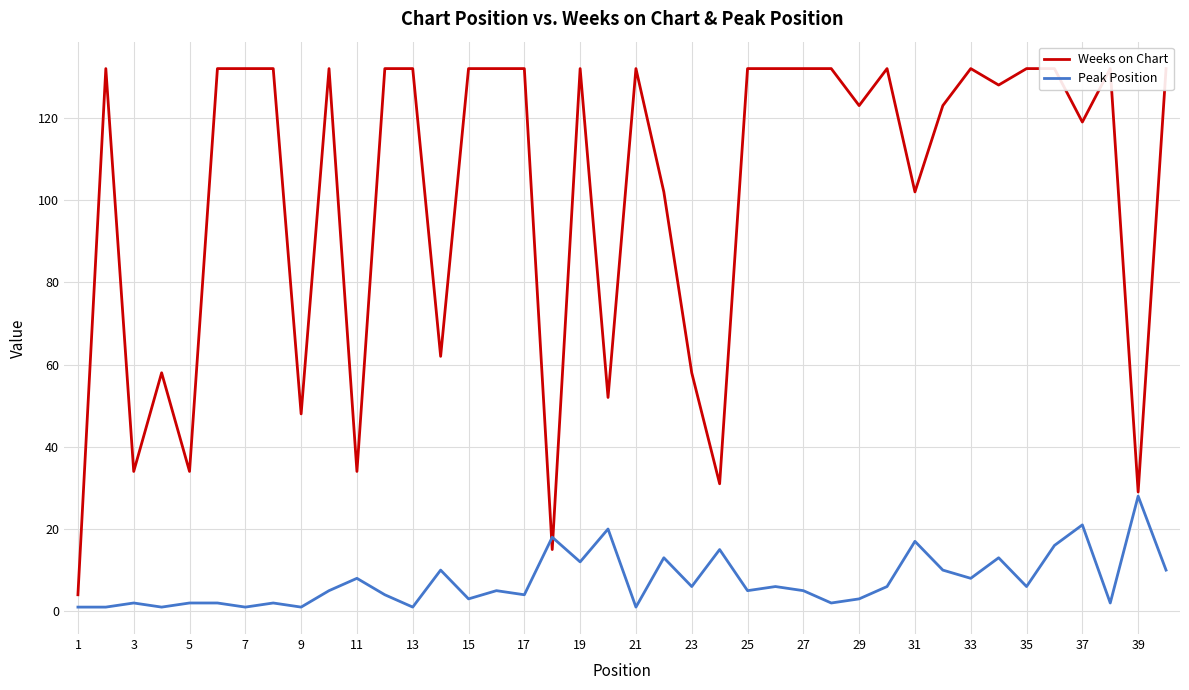

Is it true that Peak Position equals 5 at 25?

True